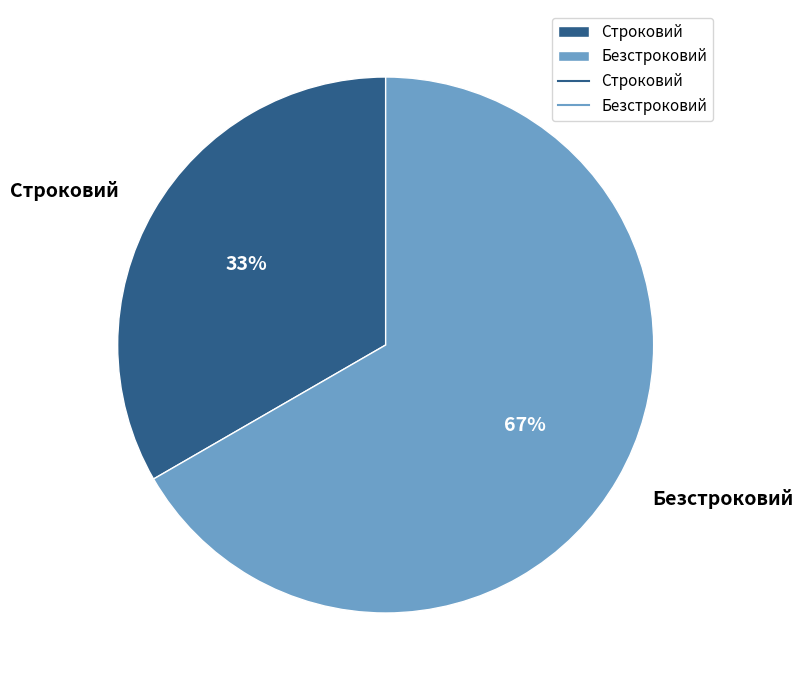

To the nearest percent, what percentage of the pie is Строковий?

33%